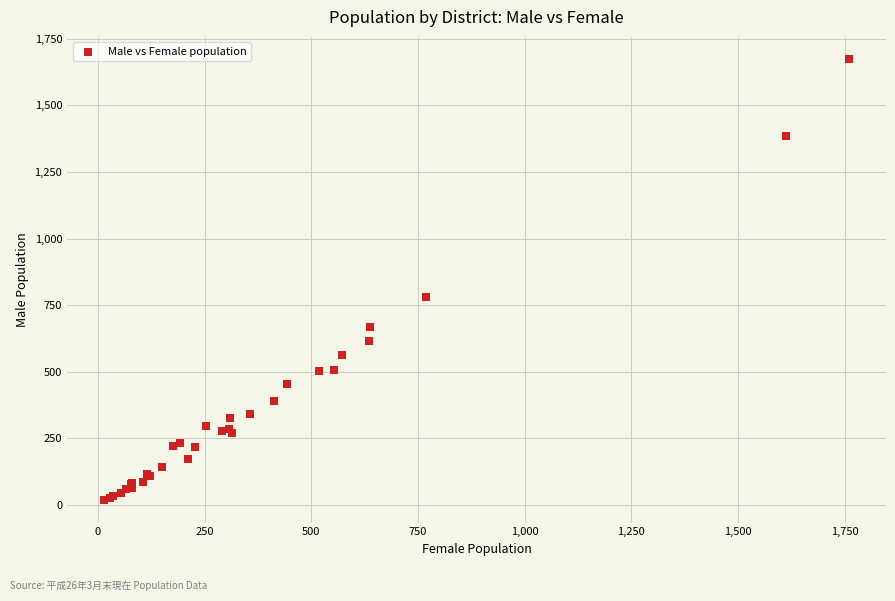

What Y value in the scatter plot is closest to 845?

780